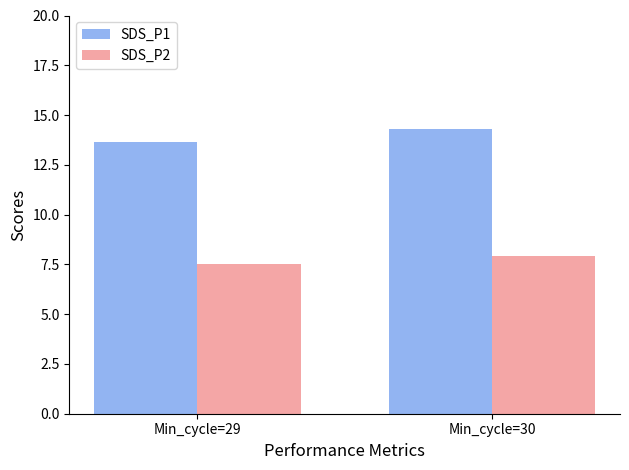

The SDS_P1 series shows 14.3 at Min_cycle=30. True or false?

True